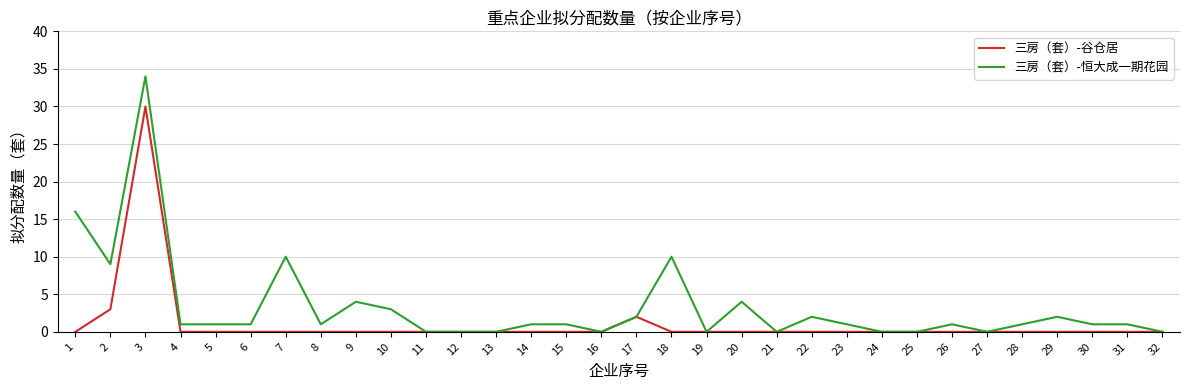

Does the chart have visible grid lines?

Yes